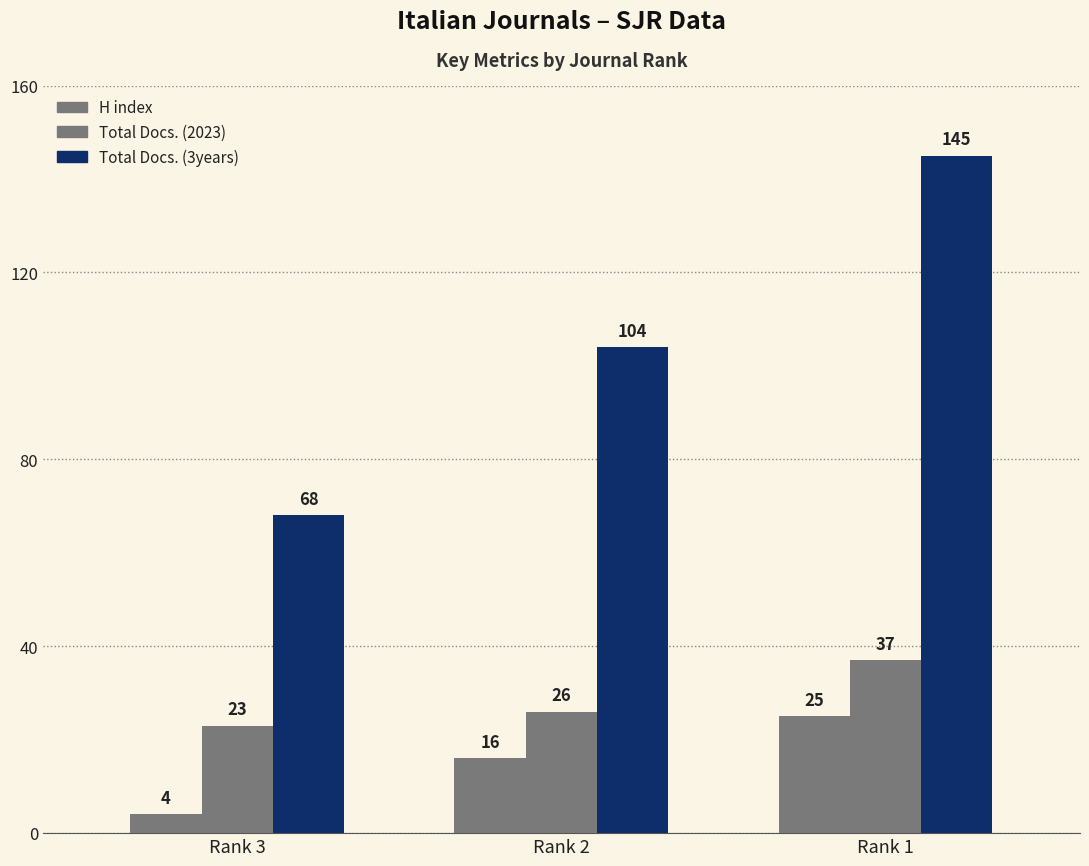

At which category is the sum across all series the highest?

Rank 1